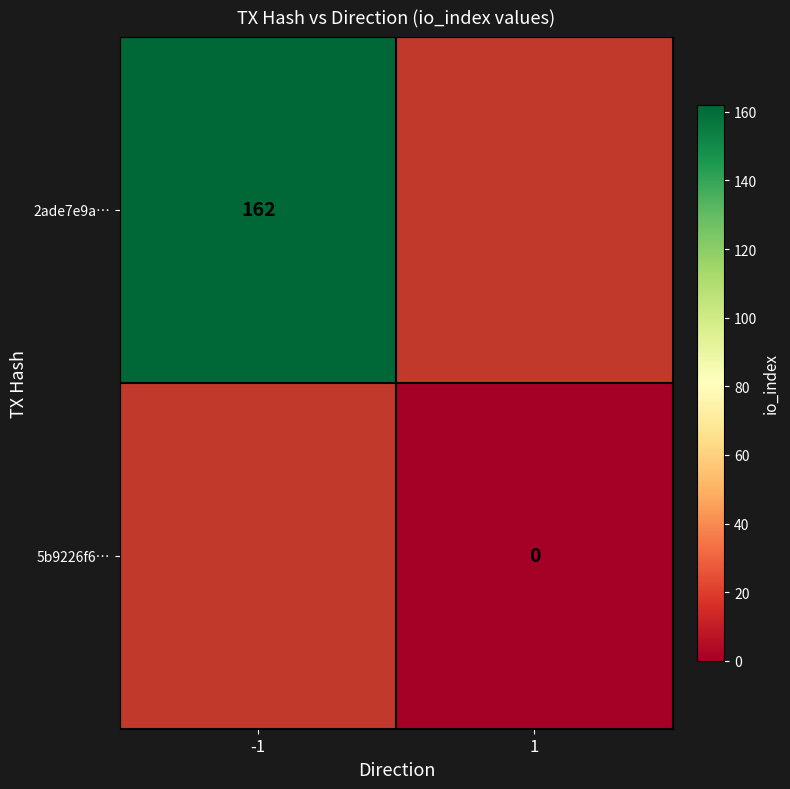

How many categories are shown in the chart?

2